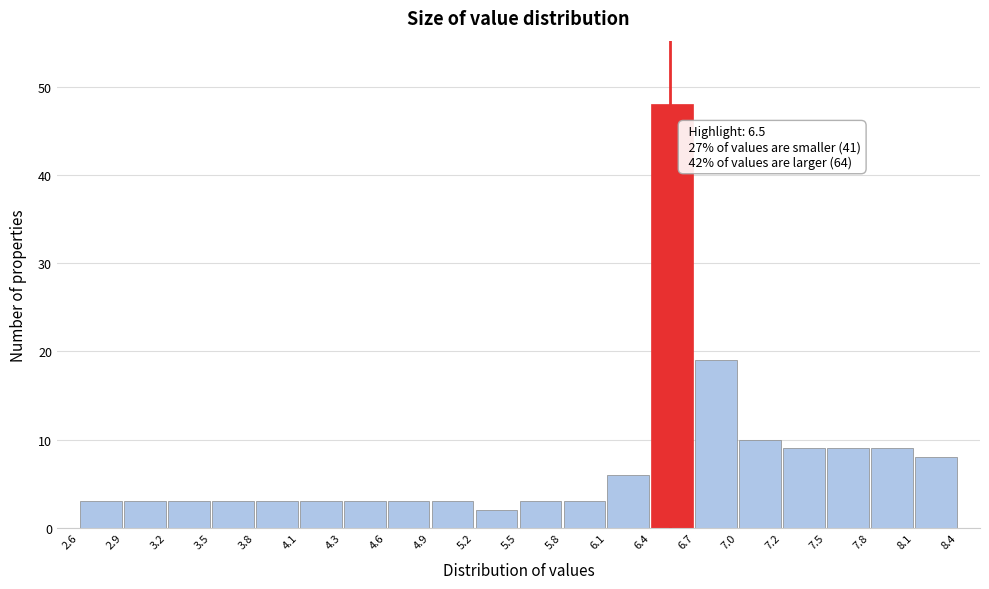

Which range on the x-axis has the tallest bar?

6.4 to 6.7